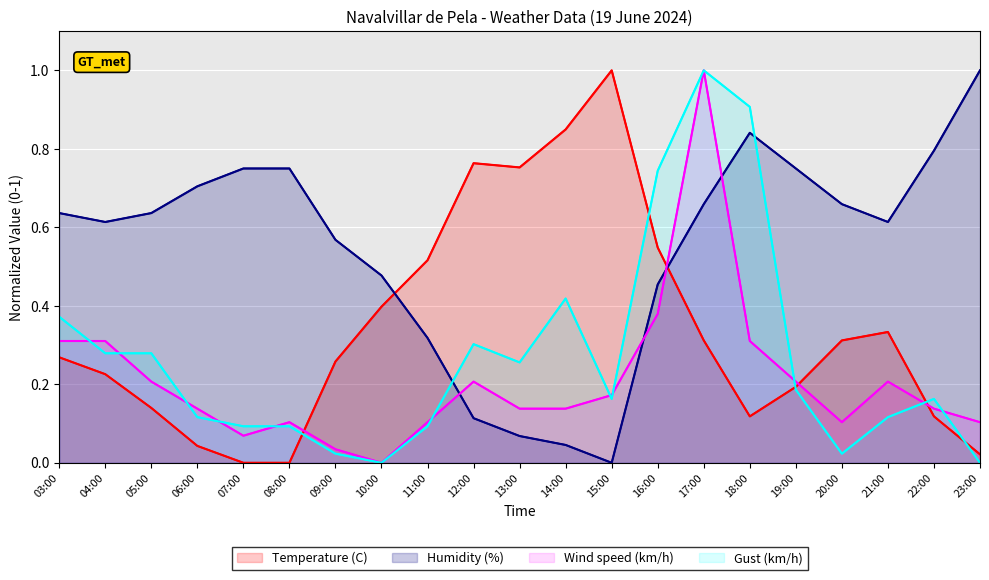

How many values in the Temperature (C) series exceed 0?

19